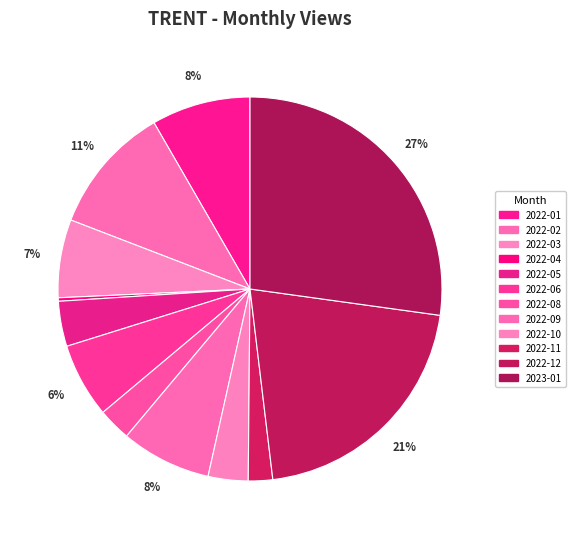

Between 2022-09 and 2022-04, which is larger?

2022-09